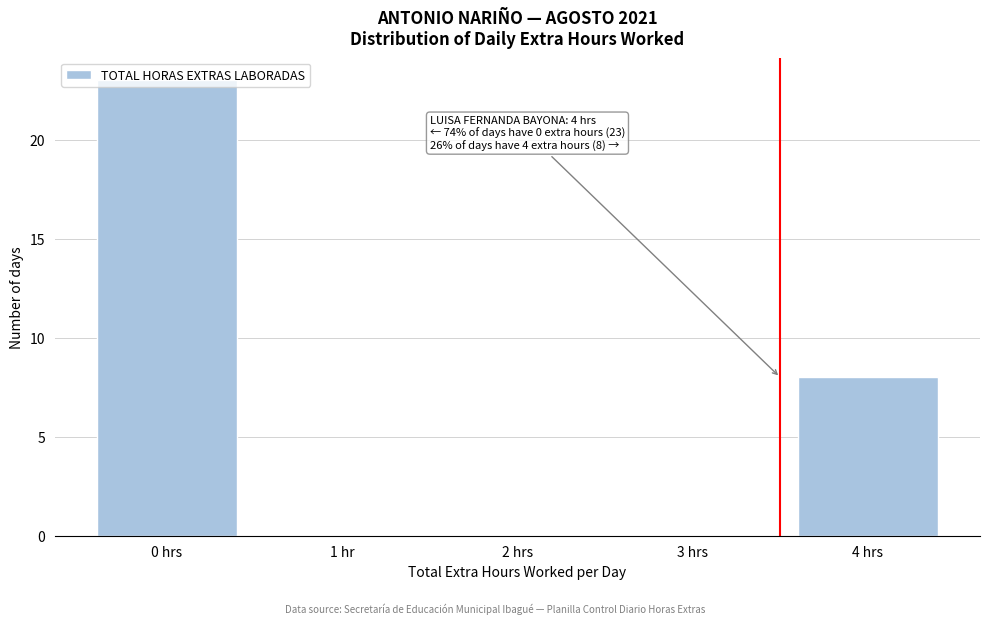

The chart shows a value of -16 at 1 hr. True or false?

False